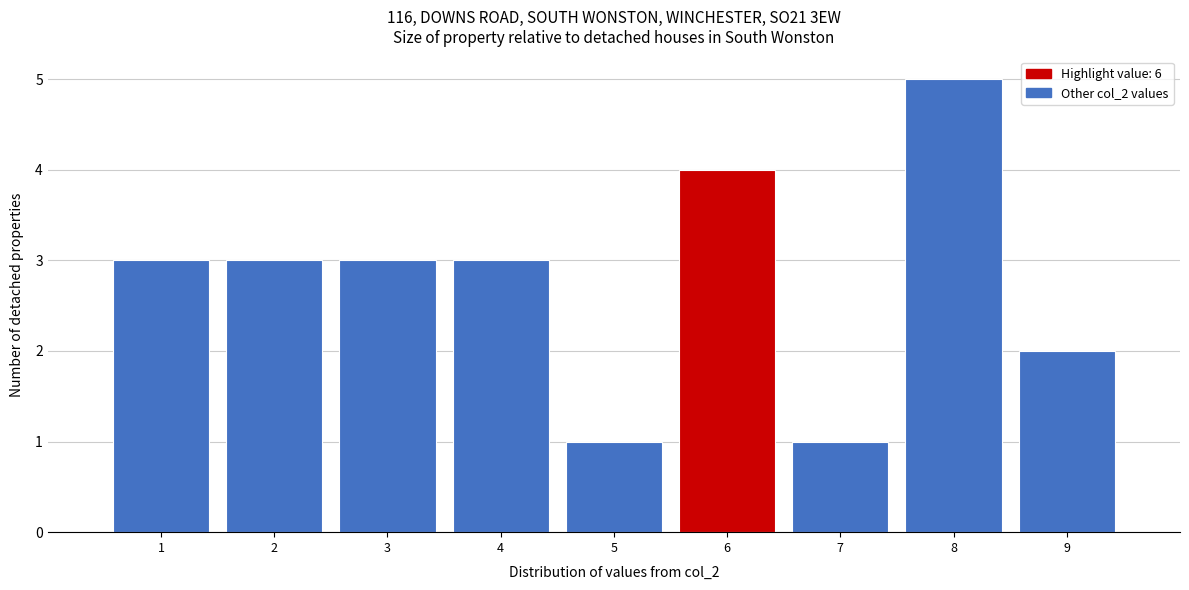

Reading left to right, transcribe this chart: for each bar, give the range it covers on the x-axis and its height. The values are not printed on the chart, so give them approximately, as read against the axis.

0.5 to 1.5: 3
1.5 to 2.5: 3
2.5 to 3.5: 3
3.5 to 4.5: 3
4.5 to 5.5: 1
5.5 to 6.5: 4
6.5 to 7.5: 1
7.5 to 8.5: 5
8.5 to 9.5: 2